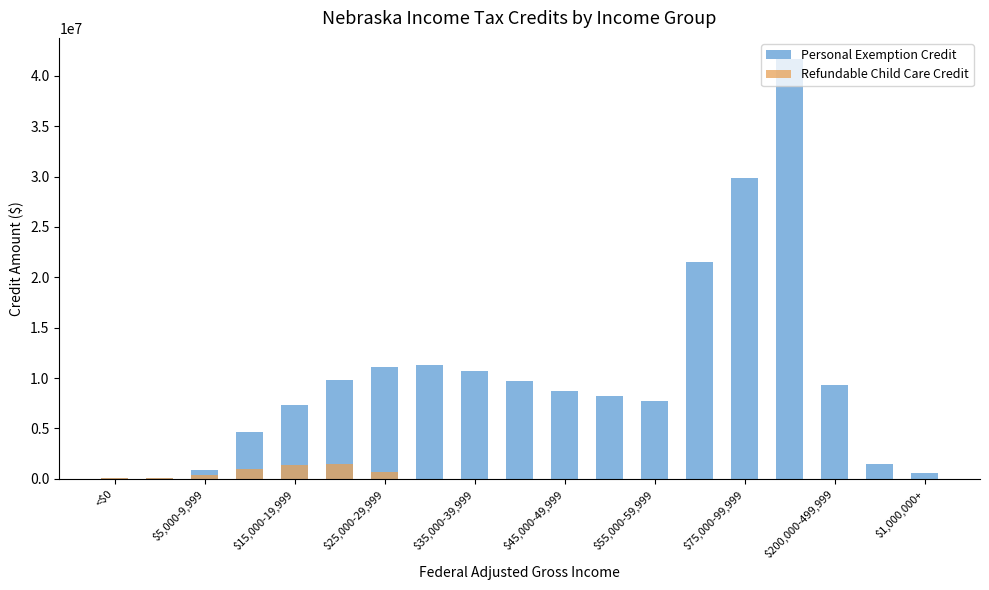

How many bars are there in each group?

2